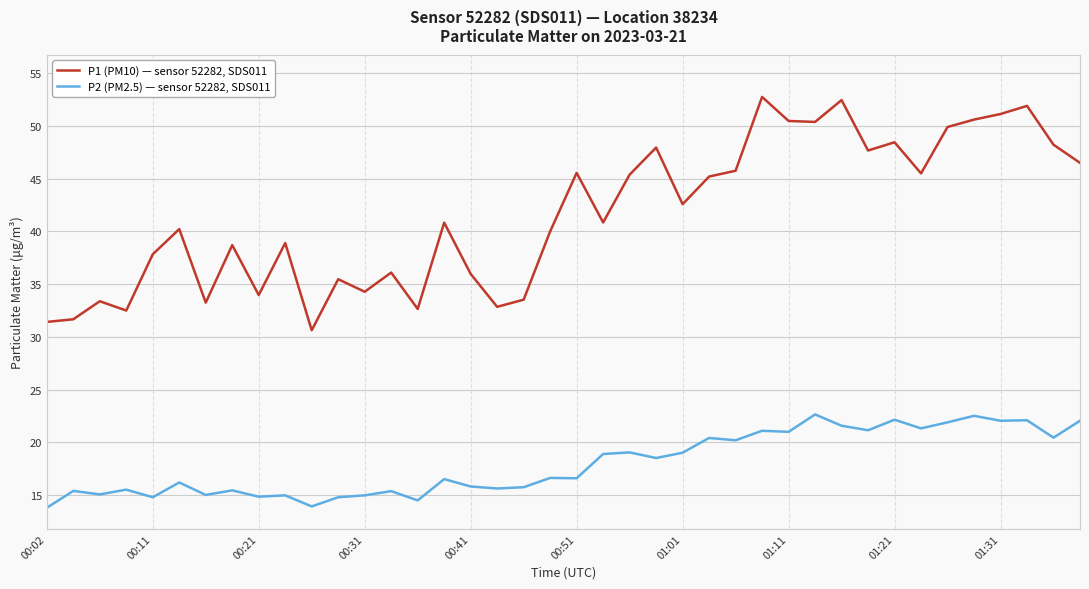

List the series in order of their overall mean, highest first.

P1 (PM10) — sensor 52282, SDS011, P2 (PM2.5) — sensor 52282, SDS011